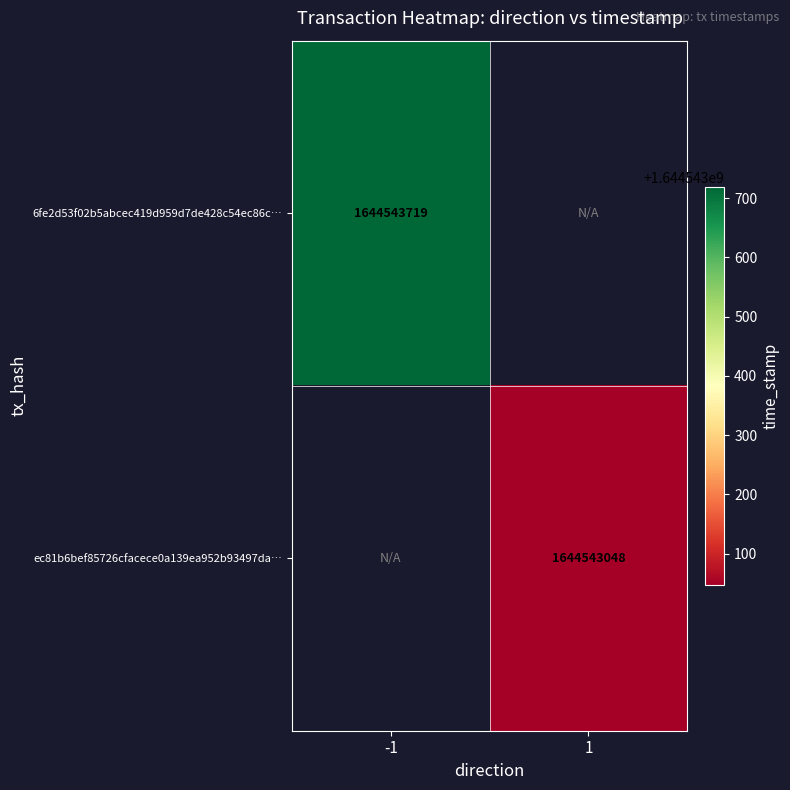

What is the maximum value shown in the chart?

1644543719